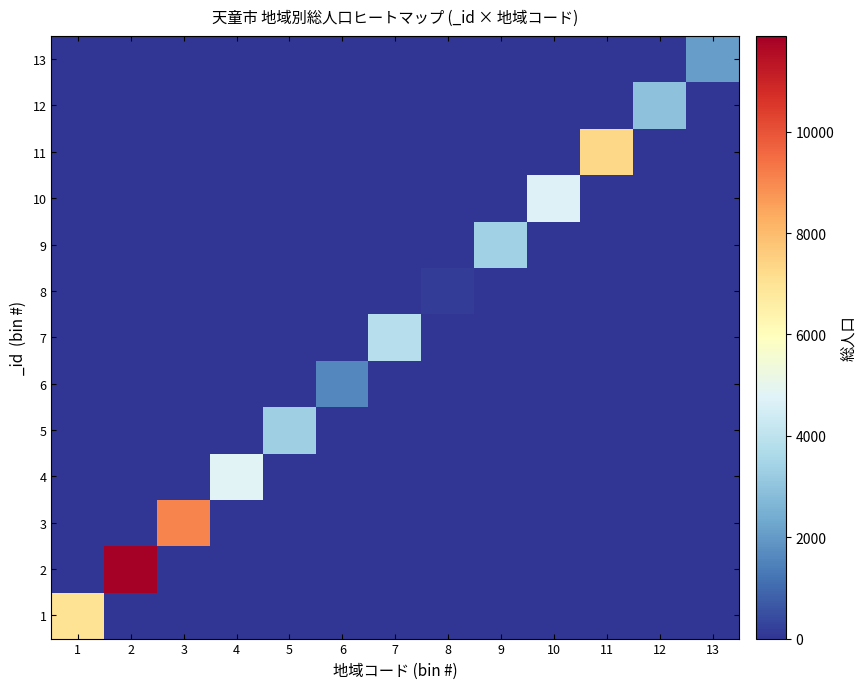

Reading left to right, list all the values displayed in this chart.

1: 1=6970	2=0	3=0	4=0	5=0	6=0	7=0	8=0	9=0	10=0	11=0	12=0	13=0
2: 1=0	2=11889	3=0	4=0	5=0	6=0	7=0	8=0	9=0	10=0	11=0	12=0	13=0
3: 1=0	2=0	3=9091	4=0	5=0	6=0	7=0	8=0	9=0	10=0	11=0	12=0	13=0
4: 1=0	2=0	3=0	4=4785	5=0	6=0	7=0	8=0	9=0	10=0	11=0	12=0	13=0
5: 1=0	2=0	3=0	4=0	5=3327	6=0	7=0	8=0	9=0	10=0	11=0	12=0	13=0
6: 1=0	2=0	3=0	4=0	5=0	6=1582	7=0	8=0	9=0	10=0	11=0	12=0	13=0
7: 1=0	2=0	3=0	4=0	5=0	6=0	7=3815	8=0	9=0	10=0	11=0	12=0	13=0
8: 1=0	2=0	3=0	4=0	5=0	6=0	7=0	8=164	9=0	10=0	11=0	12=0	13=0
9: 1=0	2=0	3=0	4=0	5=0	6=0	7=0	8=0	9=3366	10=0	11=0	12=0	13=0
10: 1=0	2=0	3=0	4=0	5=0	6=0	7=0	8=0	9=0	10=4696	11=0	12=0	13=0
11: 1=0	2=0	3=0	4=0	5=0	6=0	7=0	8=0	9=0	10=0	11=7298	12=0	13=0
12: 1=0	2=0	3=0	4=0	5=0	6=0	7=0	8=0	9=0	10=0	11=0	12=2932	13=0
13: 1=0	2=0	3=0	4=0	5=0	6=0	7=0	8=0	9=0	10=0	11=0	12=0	13=2083